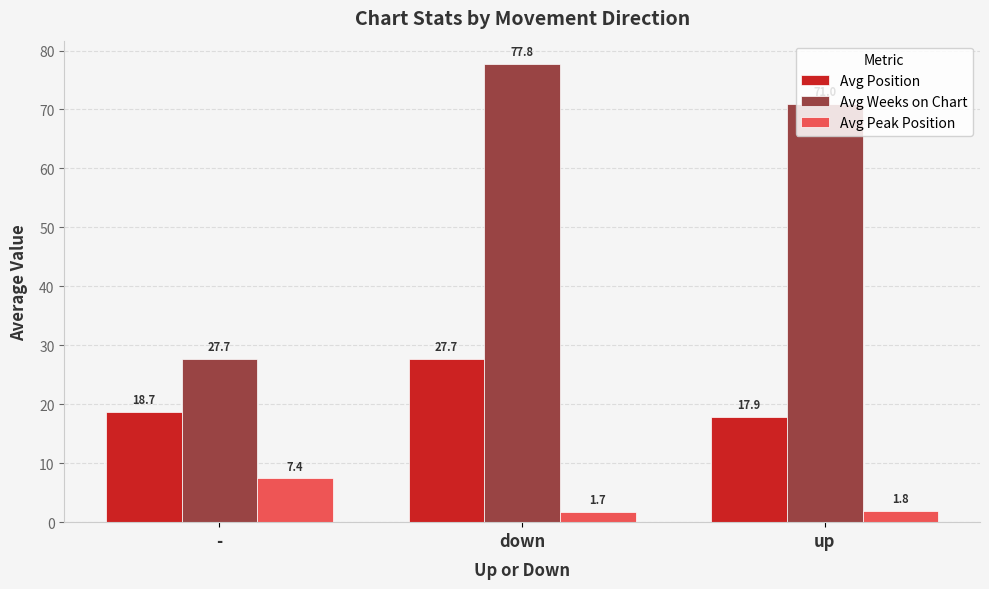

What is the approximate value of Avg Weeks on Chart at down?

77.8